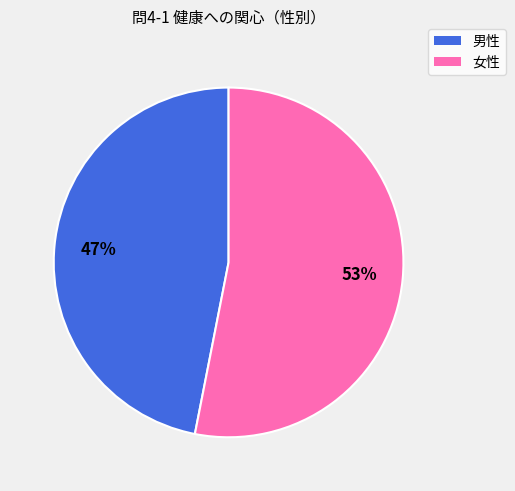

Which category has the smallest portion of the pie?

男性